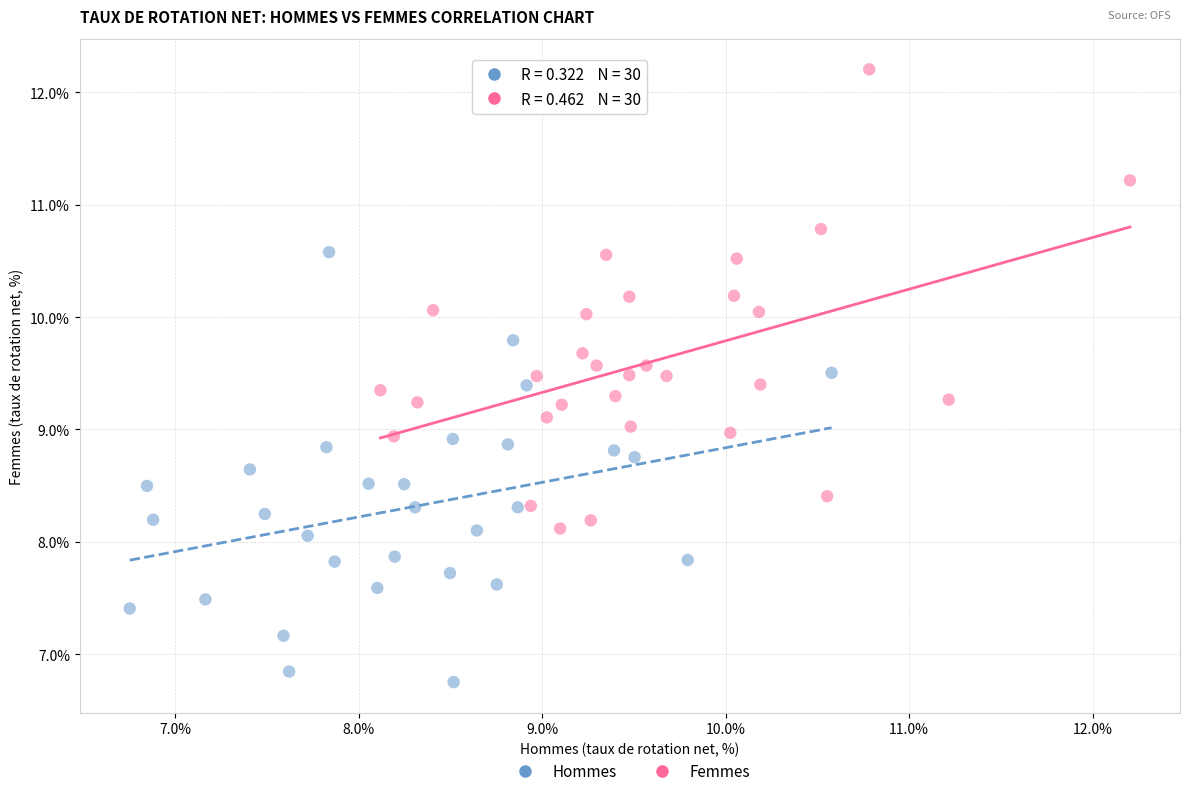

Which series has the widest spread of Y values?

Femmes